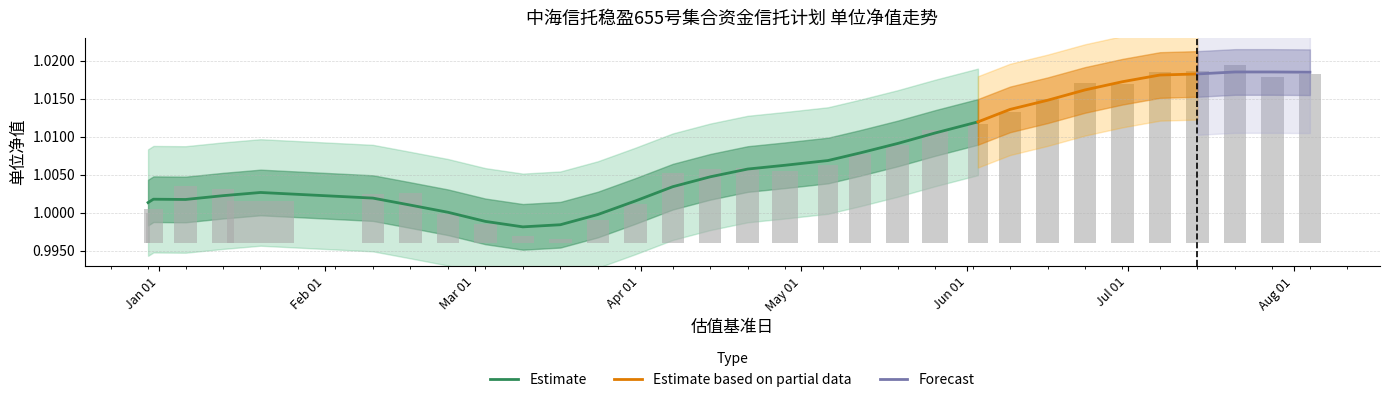

What is the label of the 31st bar from the right?

2024-12-30